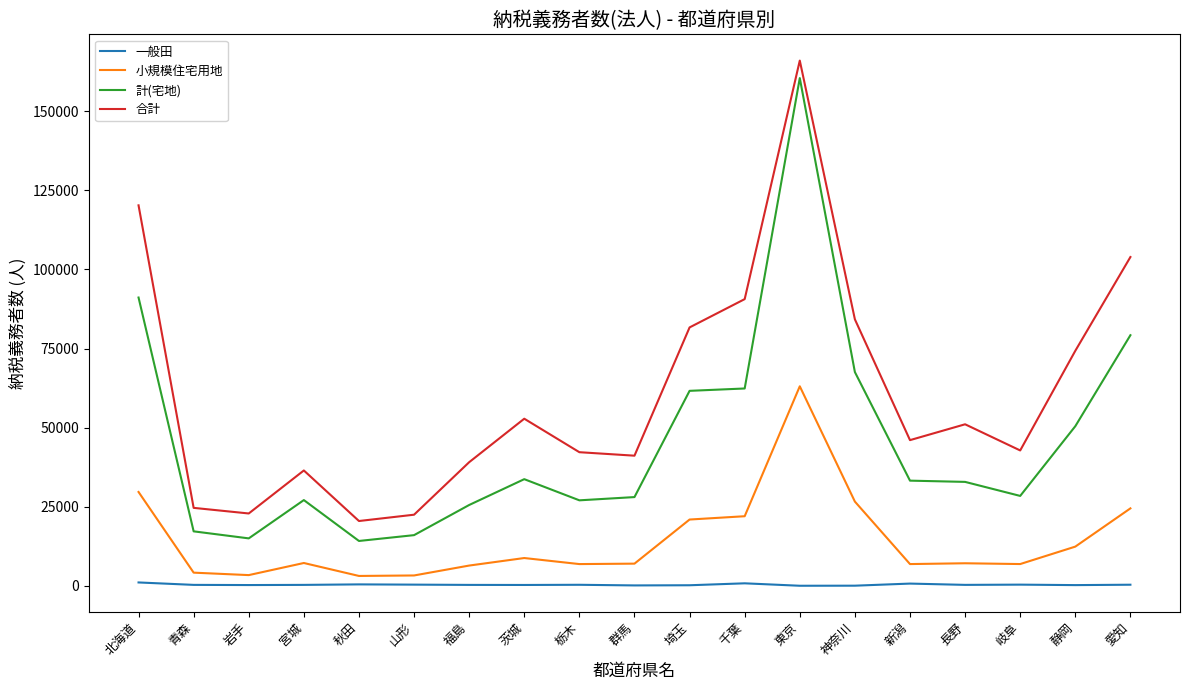

List the series in order of their peak value, highest first.

合計, 計(宅地), 小規模住宅用地, 一般田